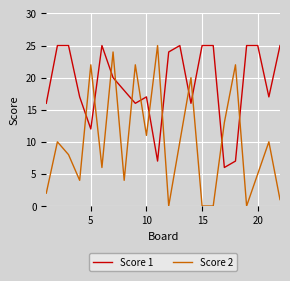

True or false: Score 2 and Score 1 intersect in this chart.

True